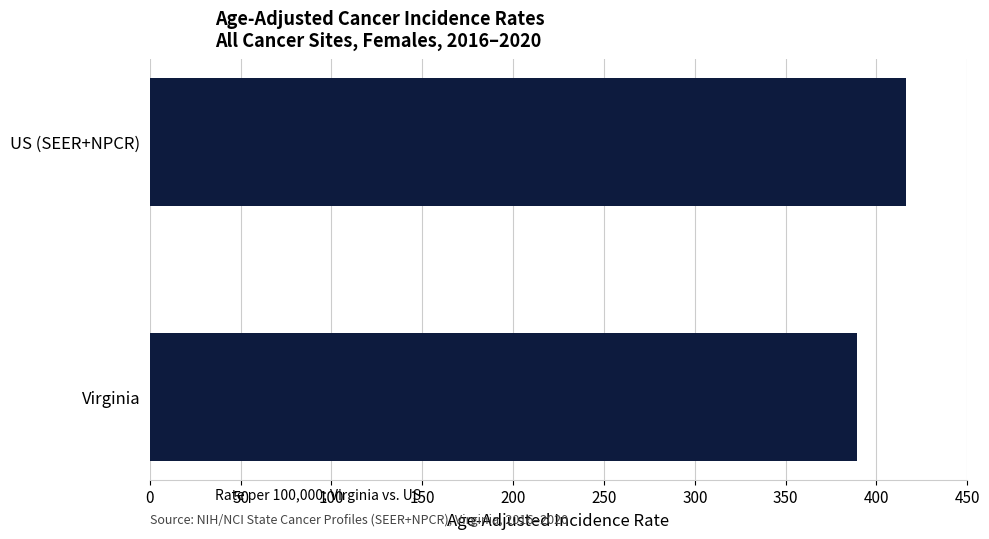

Rank the categories by value from highest to lowest.

US (SEER+NPCR), Virginia